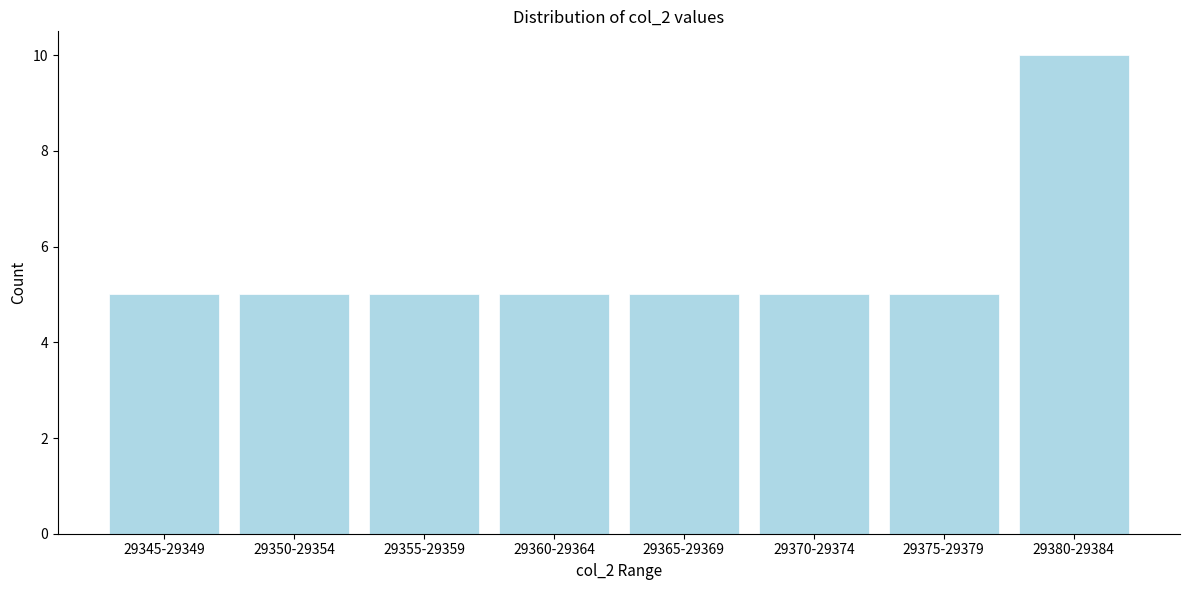

Reading right to left, what are all the values shown in this chart?

29380-29384=10	29375-29379=5	29370-29374=5	29365-29369=5	29360-29364=5	29355-29359=5	29350-29354=5	29345-29349=5